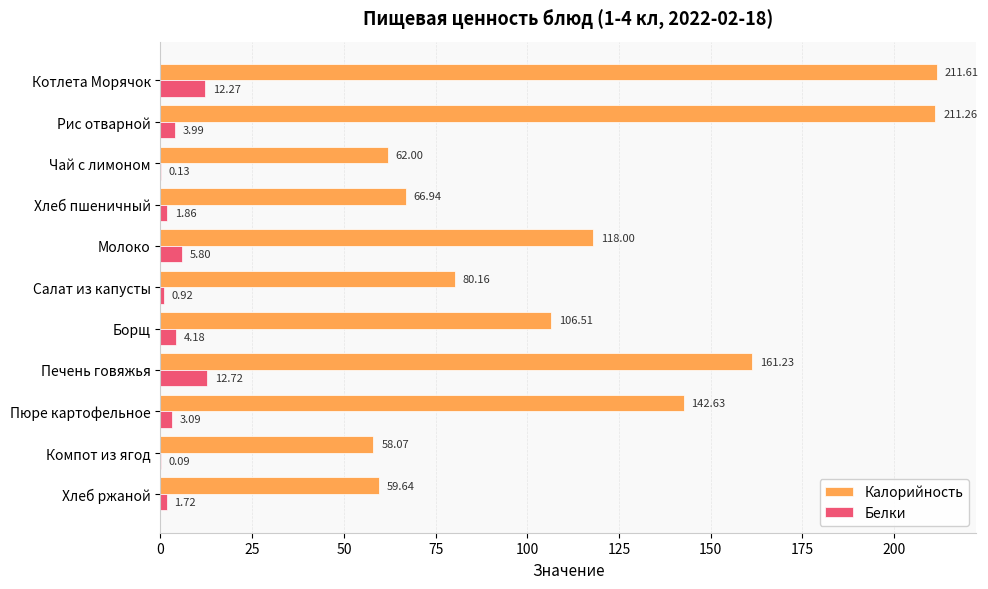

At which category is the sum across all series the highest?

Котлета Морячок